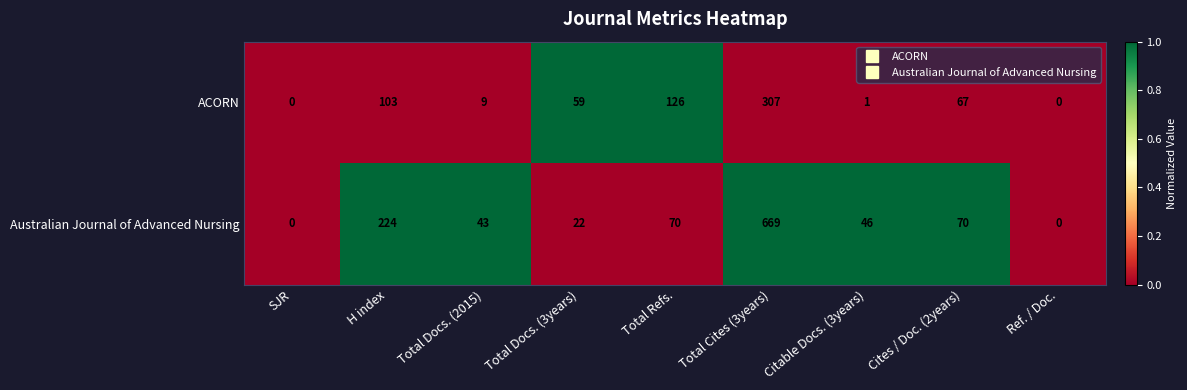

Is the value of ACORN at H index greater than the value of Australian Journal of Advanced Nursing at Total Docs. (3years)?

Yes